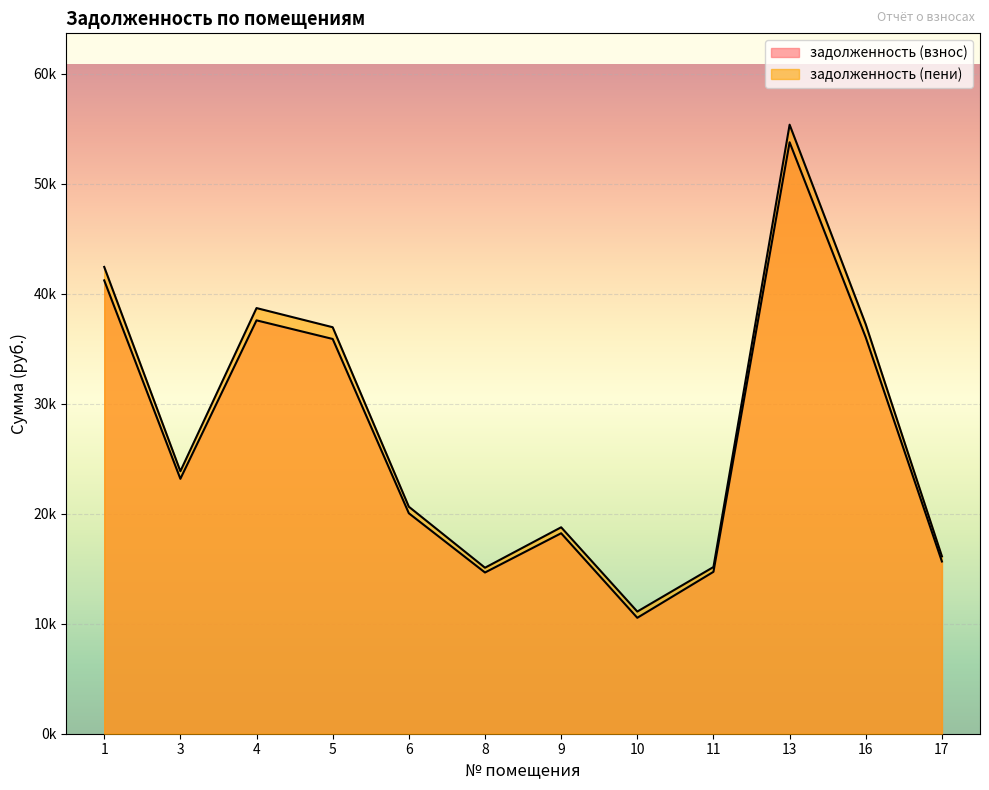

The задолженность (пени) series shows 18287.1 at 4. True or false?

False